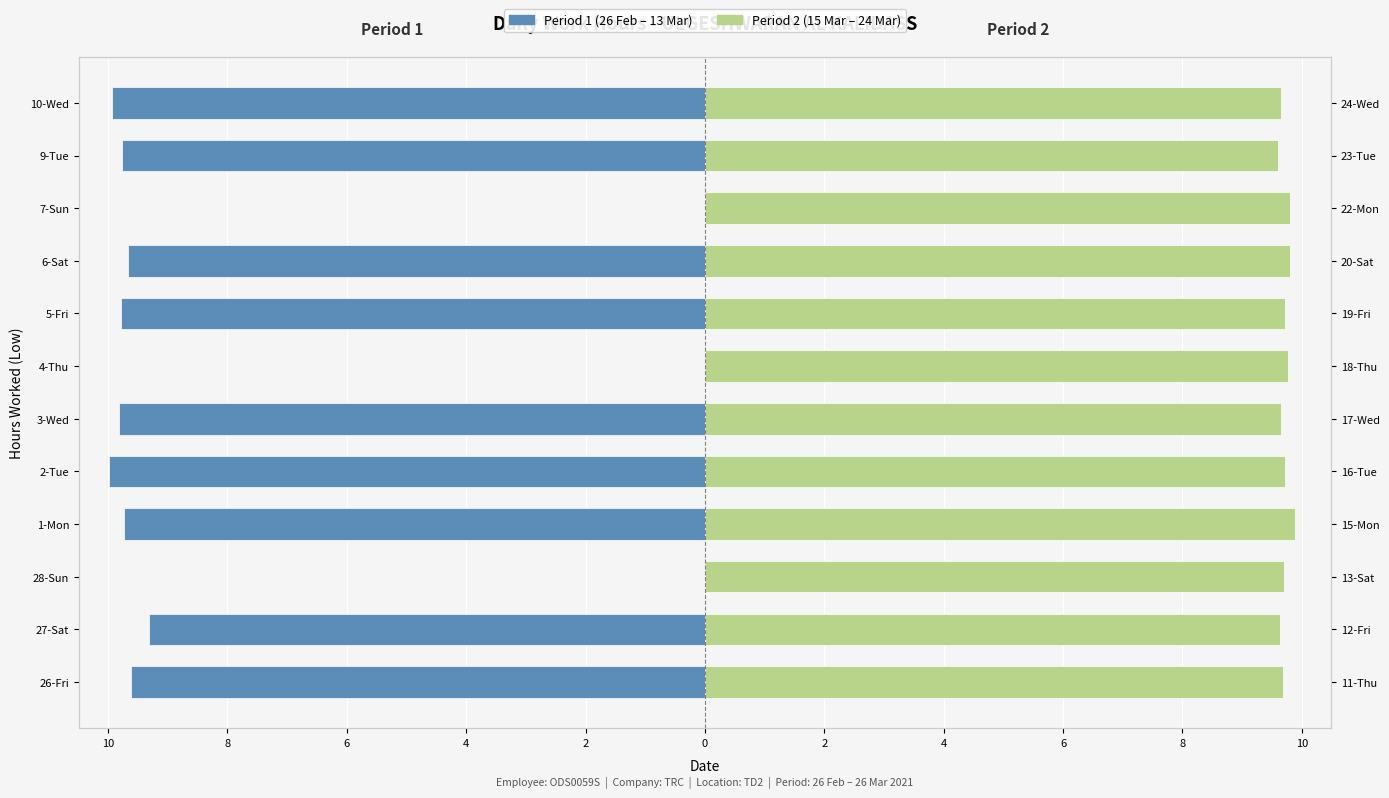

How many bars are there in each group?

2